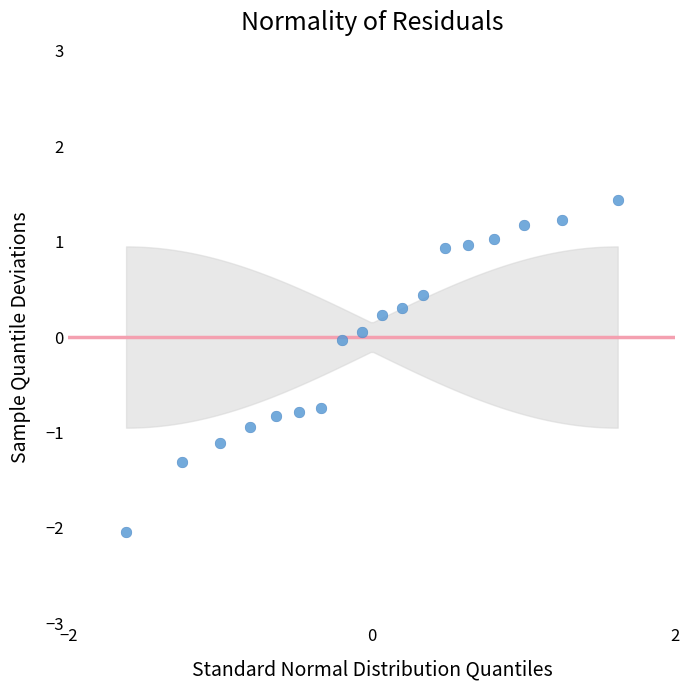

What is the range of X values (max minus min)?

3.2